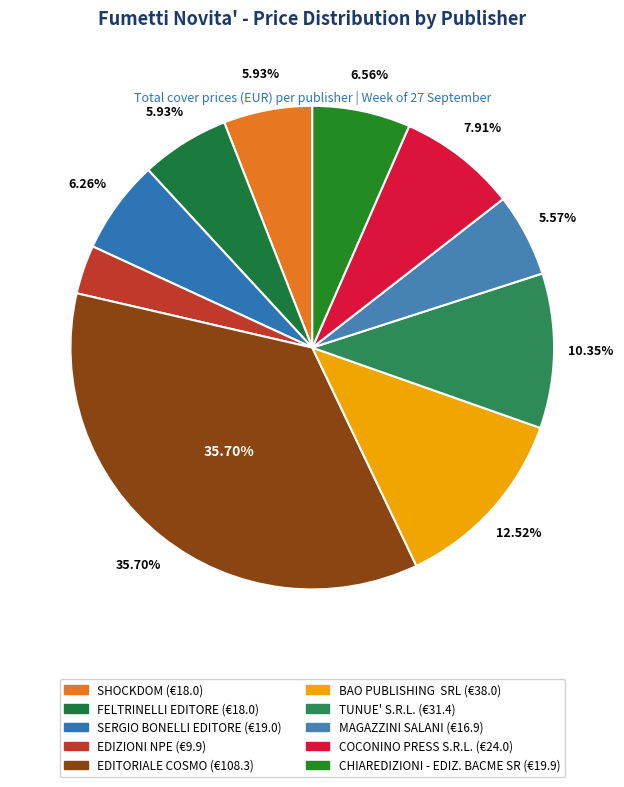

Is it true that EDIZIONI NPE is 3% of the pie?

True